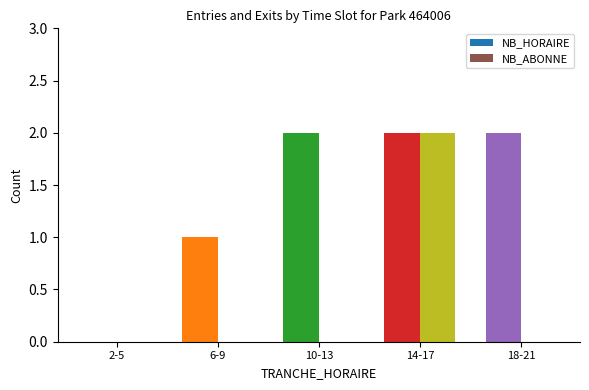

At which category is the sum across all series the highest?

14-17